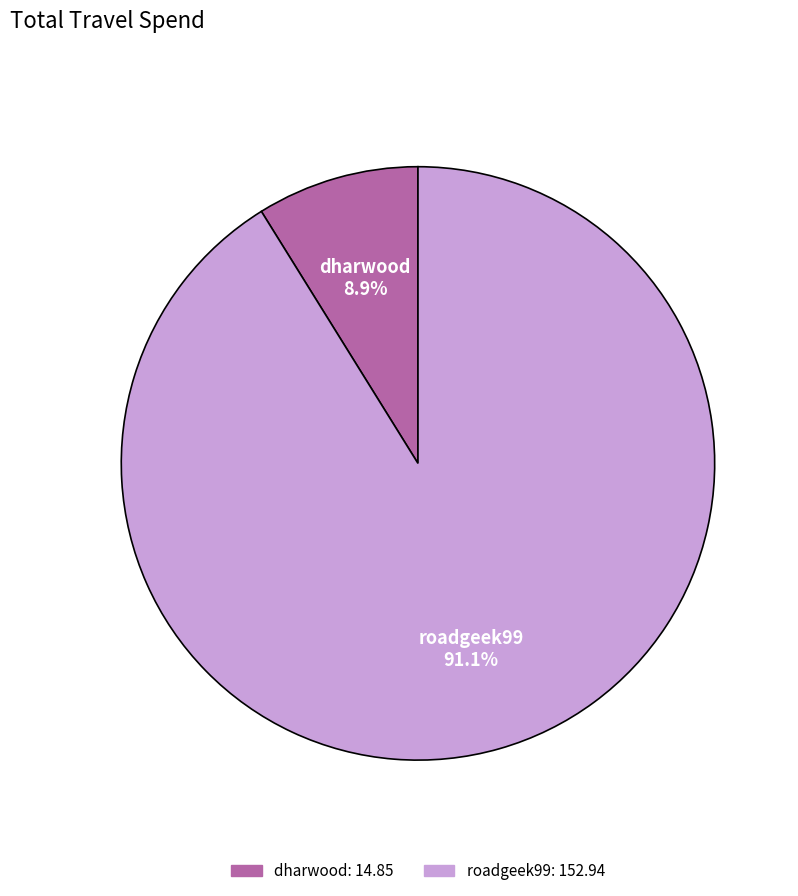

Between roadgeek99 and dharwood, which is larger?

roadgeek99